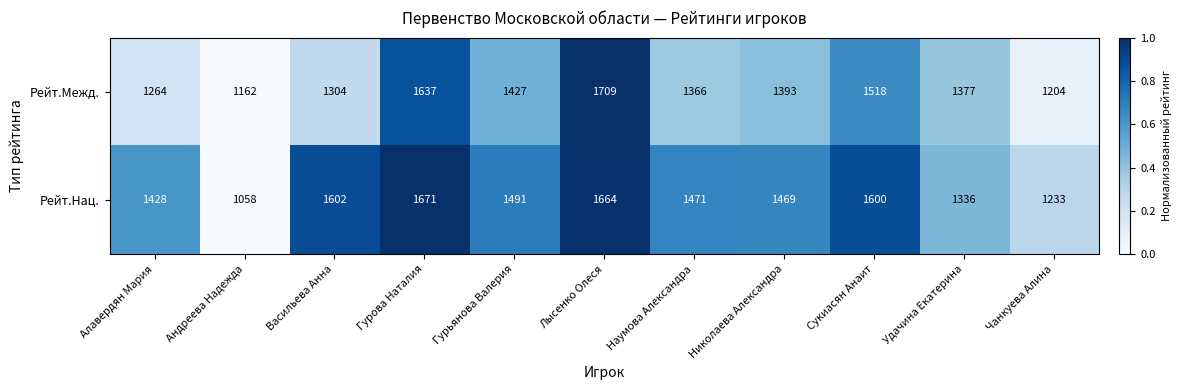

At which label does Рейт.Межд. reach its peak?

Лысенко Олеся